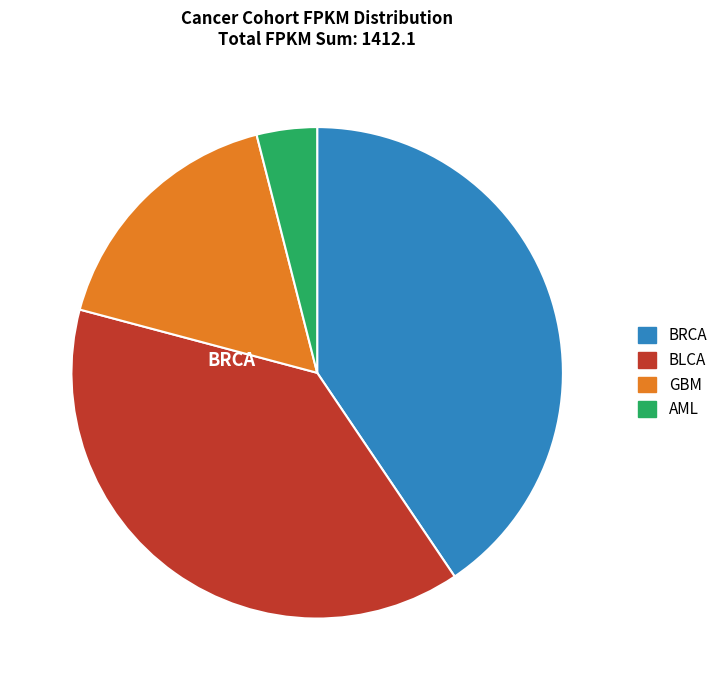

Is it true that BLCA is 25% of the pie?

False